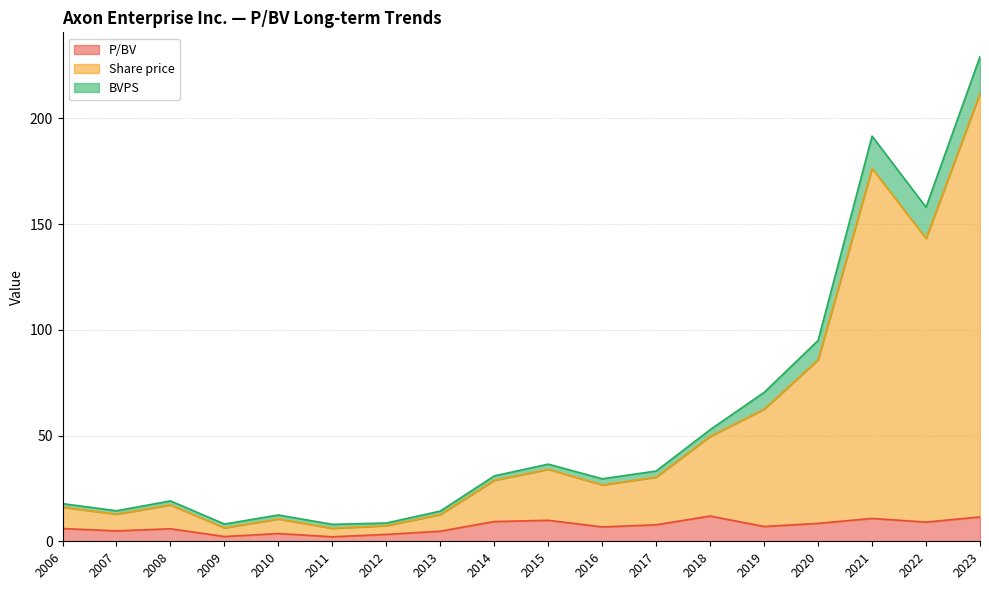

Which series has the largest total across all categories?

Share price